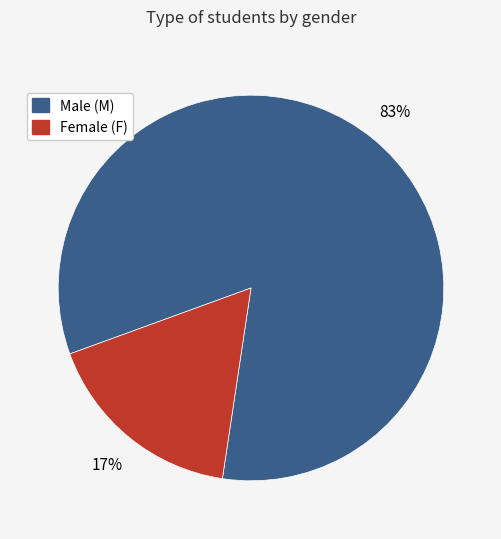

Is there any slice that represents more than half of the pie?

Yes